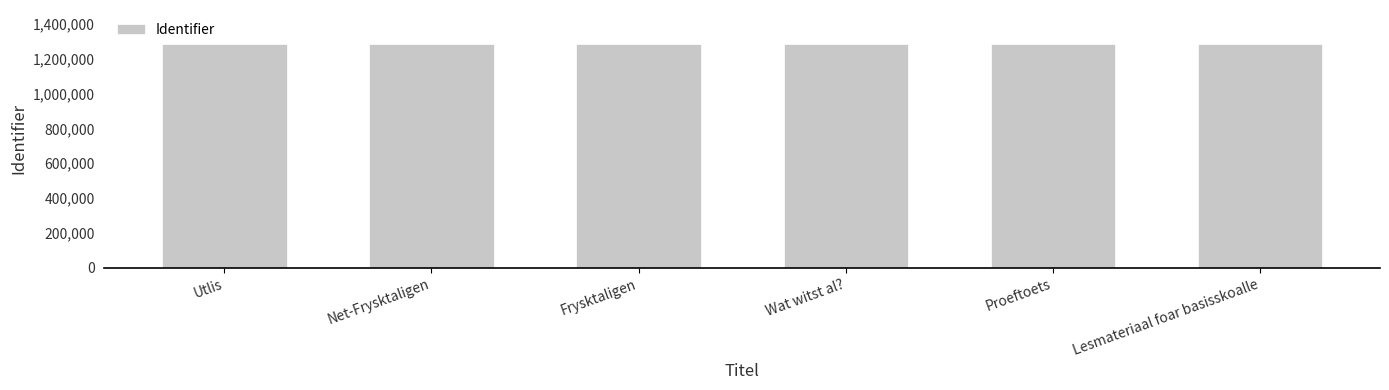

What is the sum of all values?

7731554